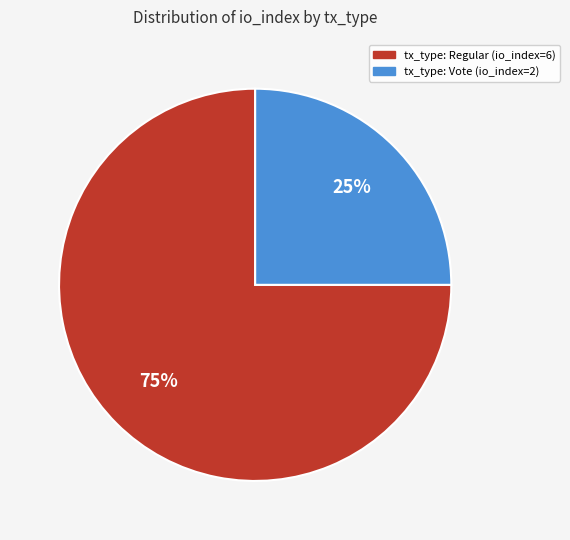

Combined, do tx_type: Vote (io_index=2) and tx_type: Regular (io_index=6) account for over 50%?

Yes